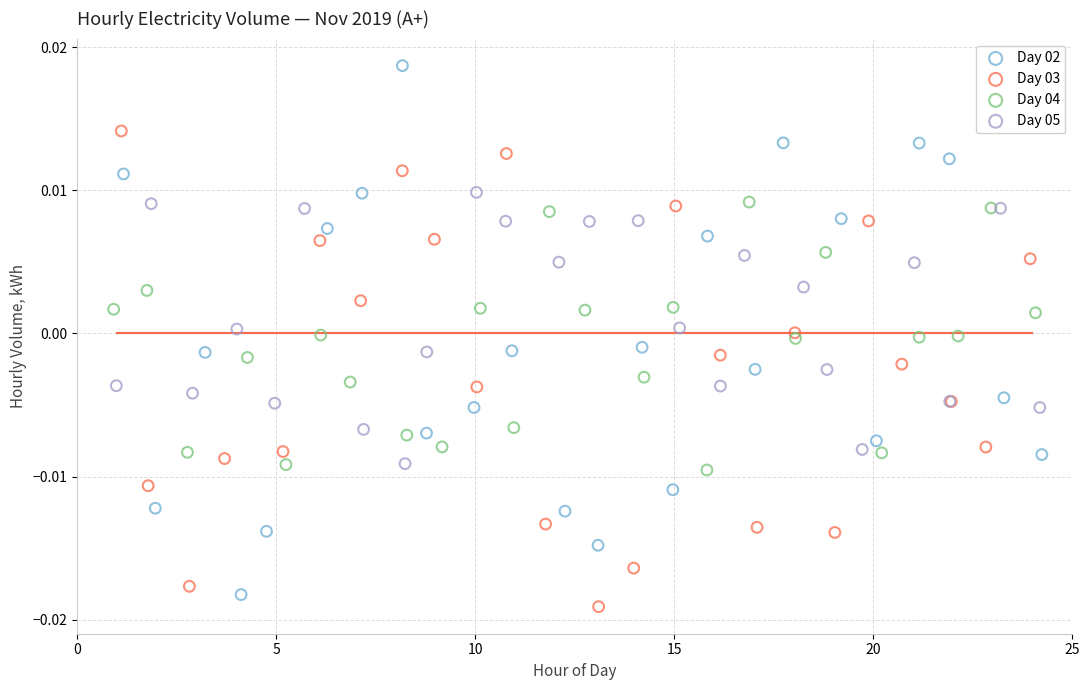

What are all the series names shown in the legend?

Day 02, Day 03, Day 04, Day 05